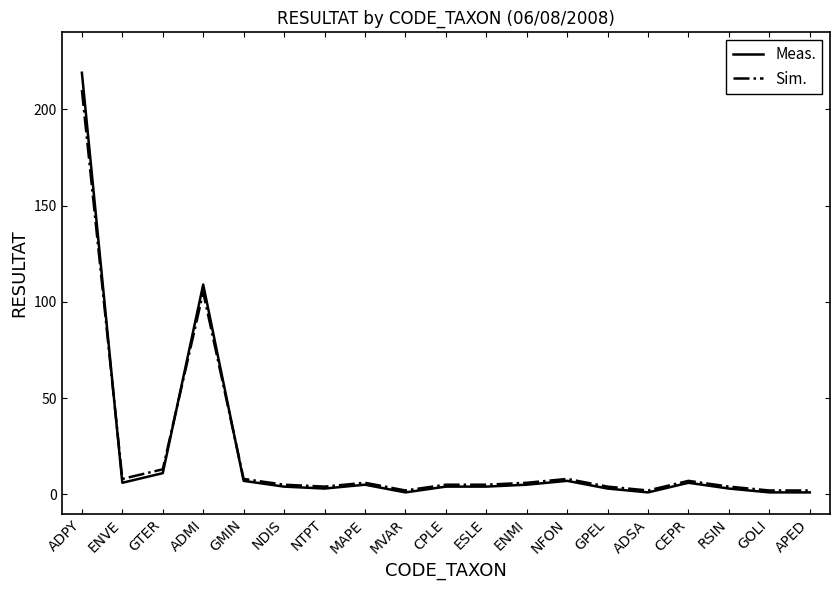

What is the minimum value for Sim.?

2